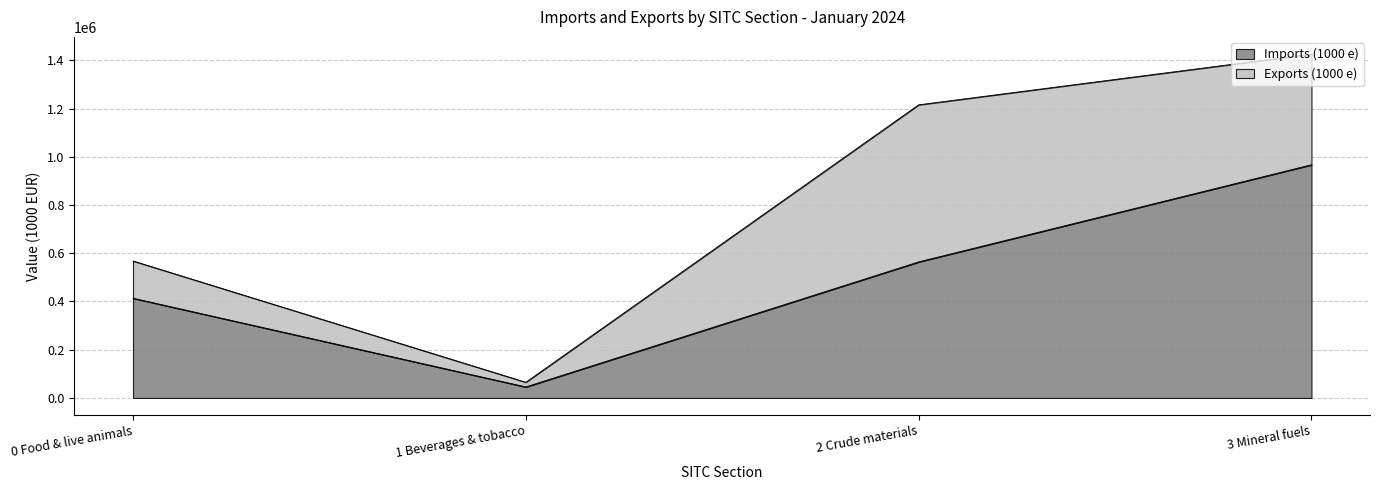

Is it true that Imports (1000 e) equals 667686 at 0-Food?

False